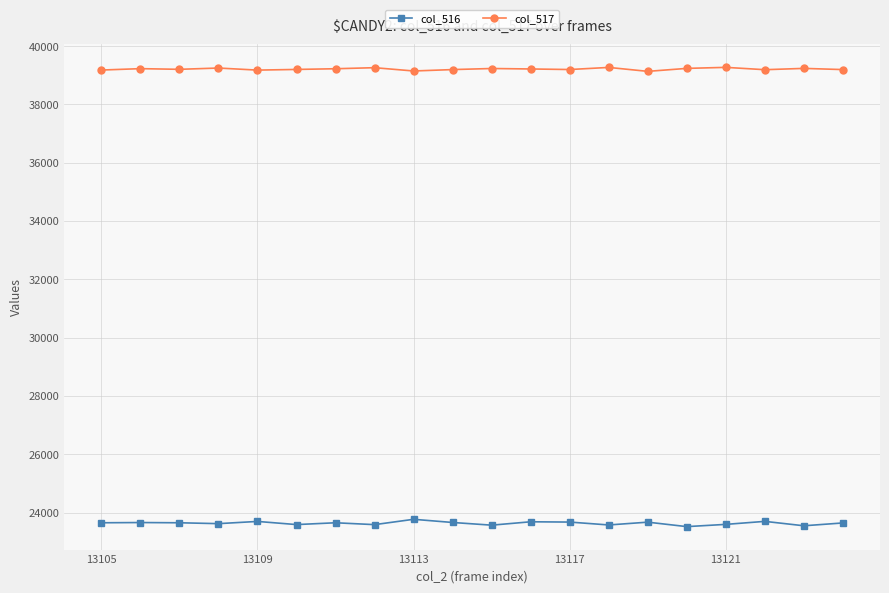

What is the value of the col_516 point at the 17th from the left?

23595